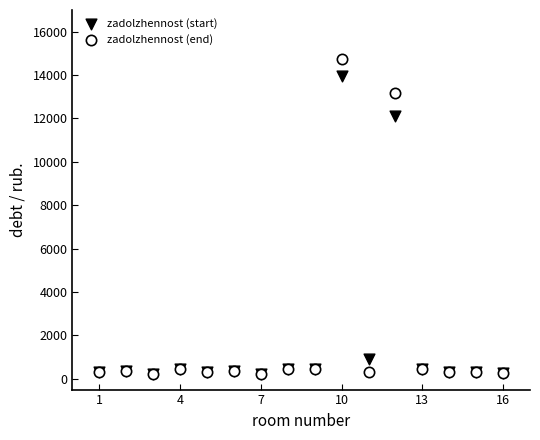

Which series reaches the maximum Y coordinate?

zadolzhennost (end)